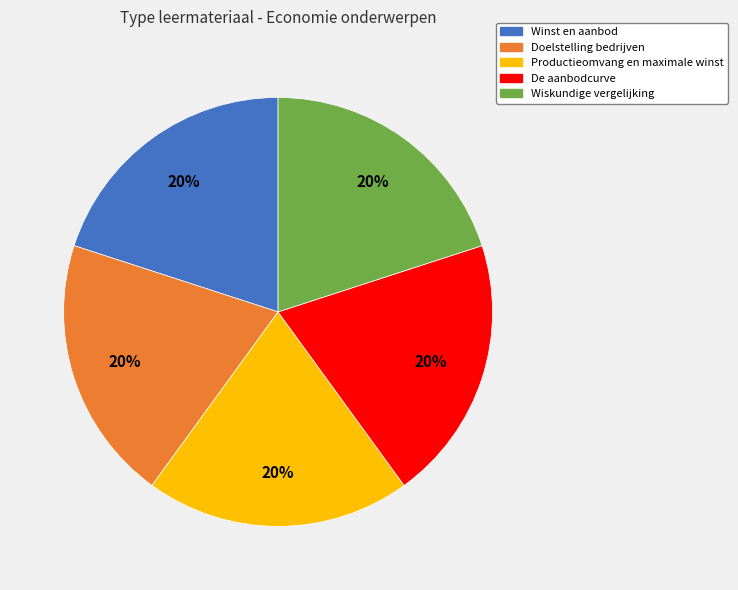

How many segments does this pie chart have?

5